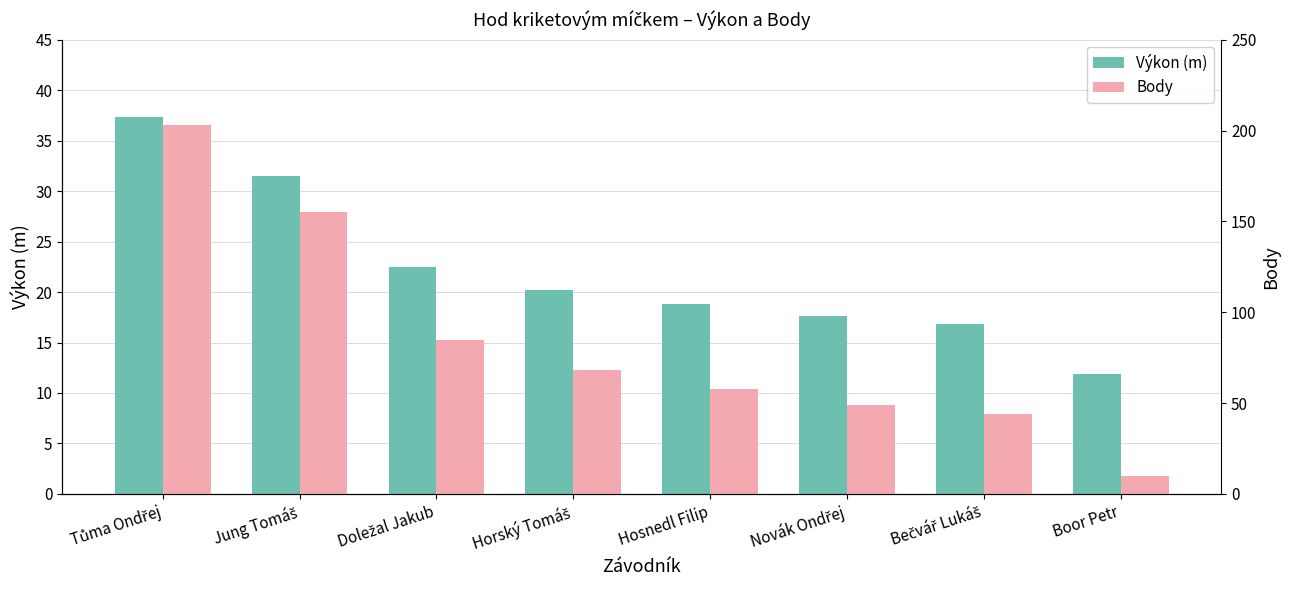

Does the chart contain stacked bars?

No